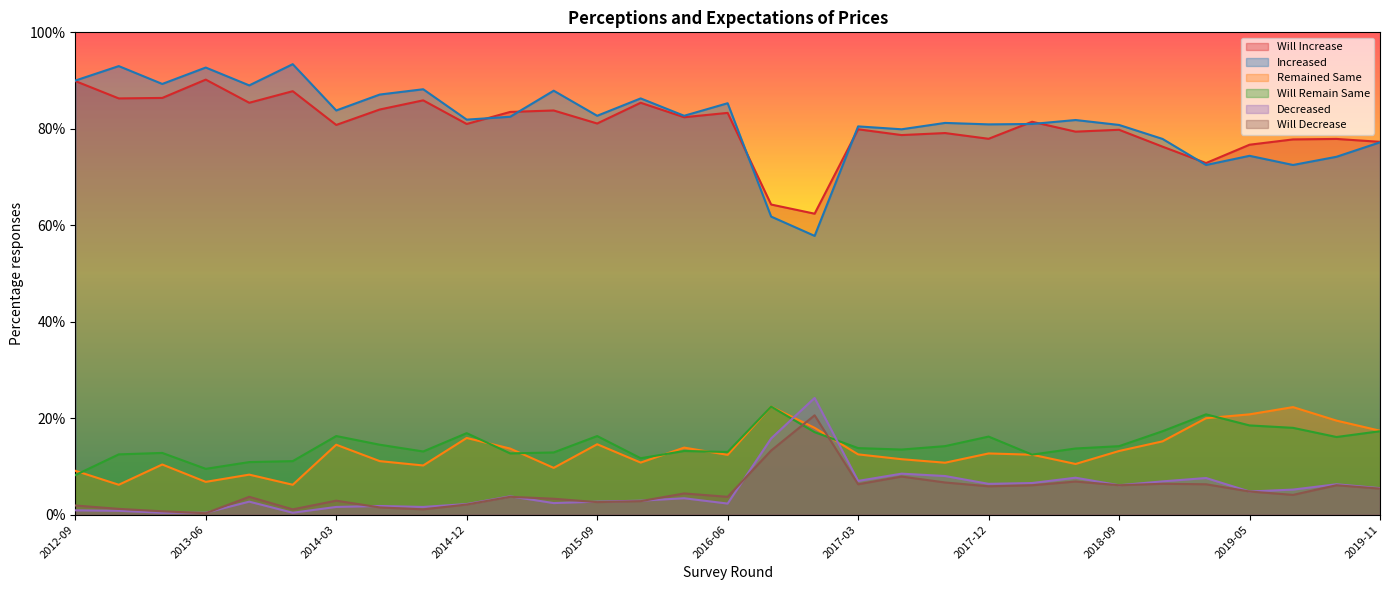

Reading left to right, extract all data points from this chart.

Will Increase: 2012-09=89.9	2012-12=86.3	2013-03=86.4	2013-06=90.2	2013-09=85.4	2013-12=87.8	2014-03=80.8	2014-06=84.0	2014-09=85.9	2014-12=81.0	2015-03=83.5	2015-06=83.8	2015-09=81.1	2015-12=85.4	2016-03=82.4	2016-06=83.3	2016-09=64.3	2016-12=62.4	2017-03=79.9	2017-06=78.7	2017-09=79.1	2017-12=77.9	2018-03=81.5	2018-06=79.4	2018-09=79.8	2018-12=76.3	2019-03=72.9	2019-05=76.7	2019-07=77.8	2019-09=77.9	2019-11=77.3
Increased: 2012-09=90.0	2012-12=93.0	2013-03=89.3	2013-06=92.7	2013-09=89.0	2013-12=93.4	2014-03=83.8	2014-06=87.1	2014-09=88.2	2014-12=81.9	2015-03=82.5	2015-06=87.9	2015-09=82.7	2015-12=86.3	2016-03=82.7	2016-06=85.3	2016-09=61.8	2016-12=57.8	2017-03=80.5	2017-06=79.9	2017-09=81.2	2017-12=80.9	2018-03=81.0	2018-06=81.8	2018-09=80.8	2018-12=77.9	2019-03=72.5	2019-05=74.4	2019-07=72.5	2019-09=74.2	2019-11=77.2
Remained Same: 2012-09=9.1	2012-12=6.2	2013-03=10.4	2013-06=6.8	2013-09=8.3	2013-12=6.2	2014-03=14.5	2014-06=11.1	2014-09=10.2	2014-12=15.9	2015-03=13.7	2015-06=9.7	2015-09=14.6	2015-12=10.8	2016-03=13.9	2016-06=12.4	2016-09=22.4	2016-12=18.0	2017-03=12.5	2017-06=11.5	2017-09=10.8	2017-12=12.7	2018-03=12.4	2018-06=10.5	2018-09=13.2	2018-12=15.2	2019-03=20.0	2019-05=20.8	2019-07=22.3	2019-09=19.5	2019-11=17.4
Will Remain Same: 2012-09=8.2	2012-12=12.5	2013-03=12.8	2013-06=9.5	2013-09=10.9	2013-12=11.1	2014-03=16.3	2014-06=14.5	2014-09=13.1	2014-12=16.9	2015-03=12.7	2015-06=12.9	2015-09=16.3	2015-12=11.7	2016-03=13.2	2016-06=13.0	2016-09=22.4	2016-12=17.1	2017-03=13.8	2017-06=13.5	2017-09=14.2	2017-12=16.2	2018-03=12.4	2018-06=13.7	2018-09=14.2	2018-12=17.3	2019-03=20.8	2019-05=18.5	2019-07=18.0	2019-09=16.1	2019-11=17.3
Decreased: 2012-09=0.9	2012-12=0.8	2013-03=0.4	2013-06=0.4	2013-09=2.7	2013-12=0.4	2014-03=1.6	2014-06=1.8	2014-09=1.6	2014-12=2.2	2015-03=3.8	2015-06=2.4	2015-09=2.7	2015-12=2.9	2016-03=3.4	2016-06=2.3	2016-09=15.8	2016-12=24.2	2017-03=7.0	2017-06=8.5	2017-09=8.0	2017-12=6.4	2018-03=6.6	2018-06=7.7	2018-09=6.1	2018-12=6.9	2019-03=7.6	2019-05=4.8	2019-07=5.2	2019-09=6.3	2019-11=5.5
Will Decrease: 2012-09=1.9	2012-12=1.2	2013-03=0.7	2013-06=0.3	2013-09=3.7	2013-12=1.1	2014-03=2.9	2014-06=1.5	2014-09=1.1	2014-12=2.1	2015-03=3.7	2015-06=3.3	2015-09=2.6	2015-12=2.8	2016-03=4.4	2016-06=3.7	2016-09=13.3	2016-12=20.6	2017-03=6.3	2017-06=7.9	2017-09=6.7	2017-12=5.9	2018-03=6.1	2018-06=6.9	2018-09=6.1	2018-12=6.4	2019-03=6.3	2019-05=4.8	2019-07=4.1	2019-09=6.1	2019-11=5.4